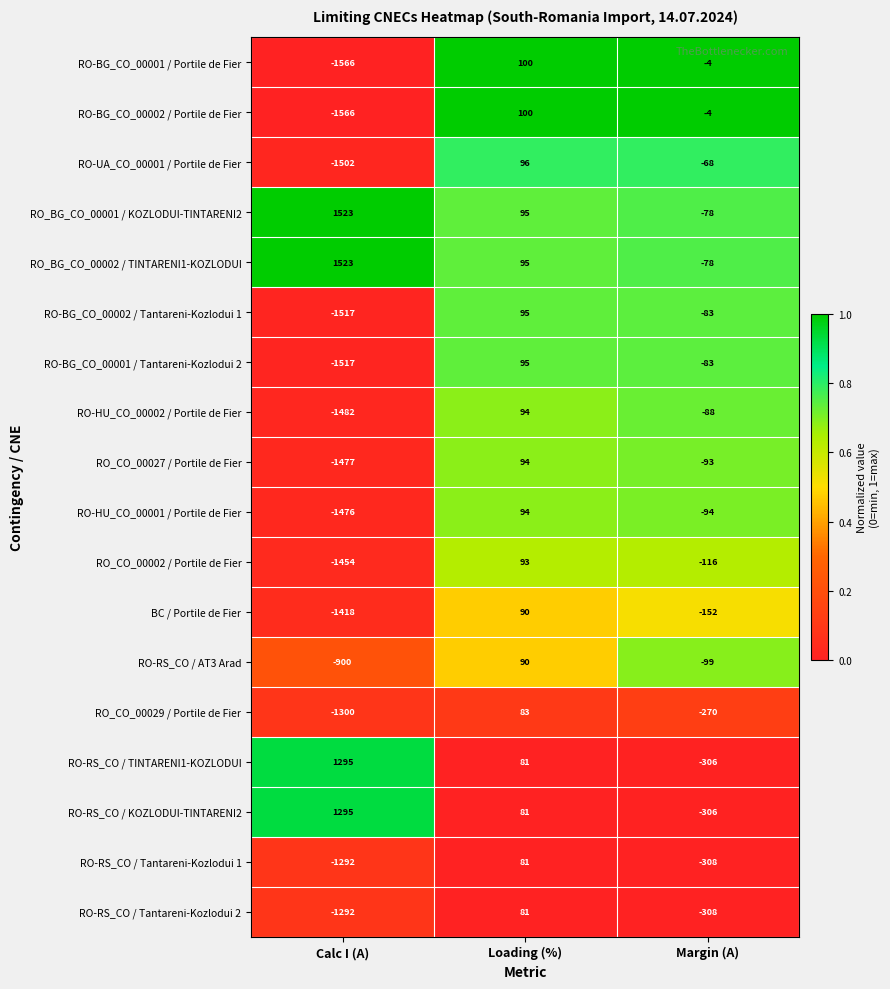

What is the total value across all series at Margin (A)?

-2538